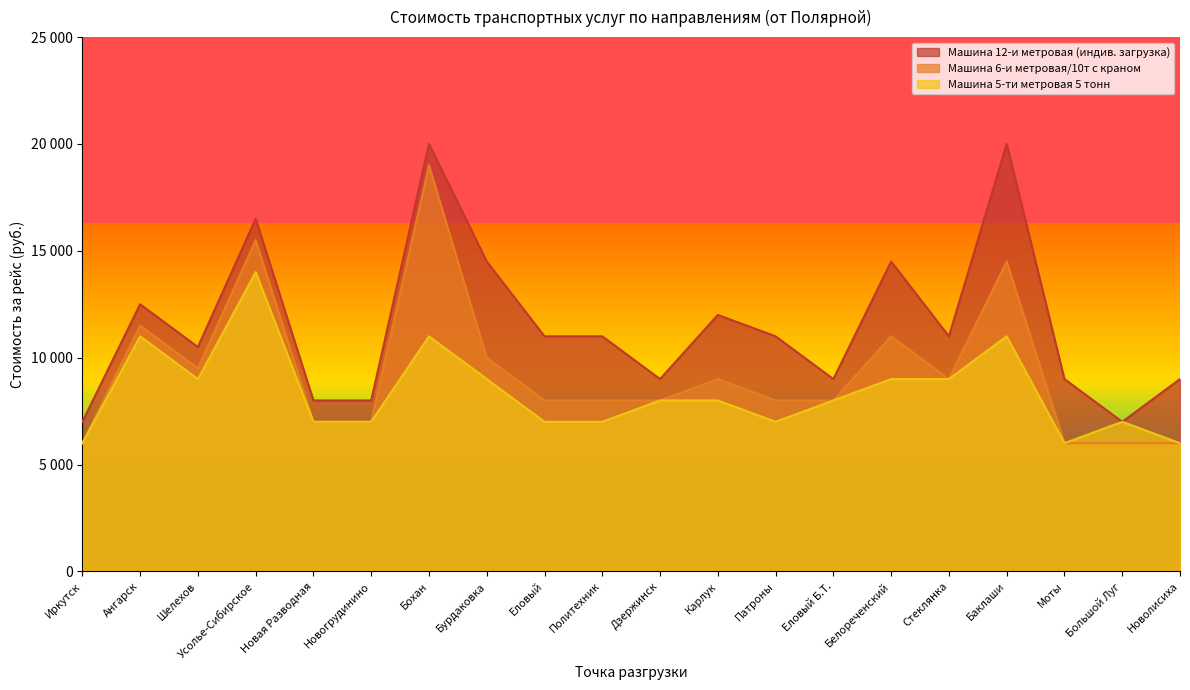

True or false: Машина 12-и метровая (индив. загрузка) and Машина 5-ти метровая 5 тонн intersect in this chart.

False